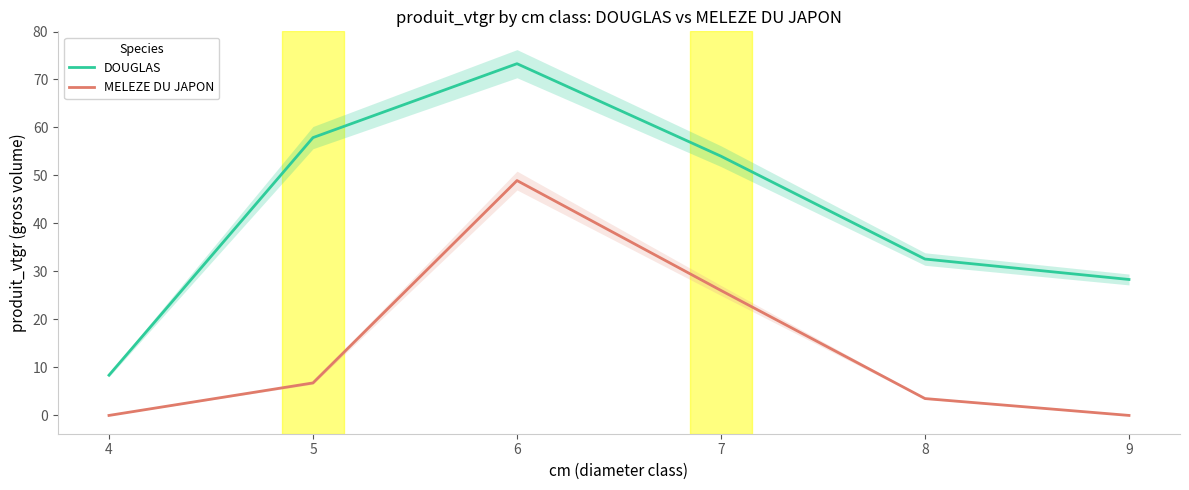

What are all the series names shown in the legend?

DOUGLAS, MELEZE DU JAPON